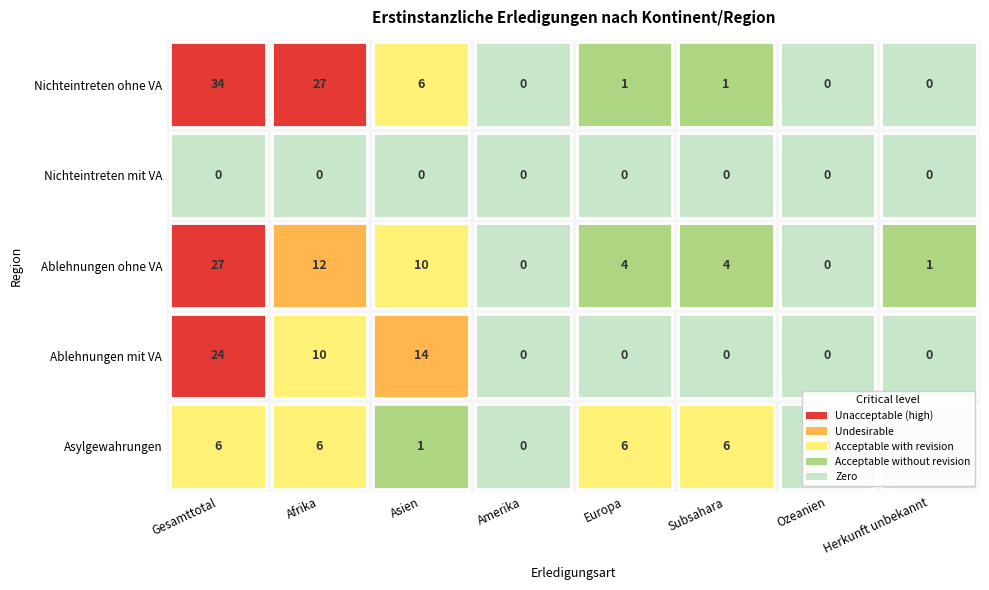

At which category is the sum across all series the highest?

Gesamttotal